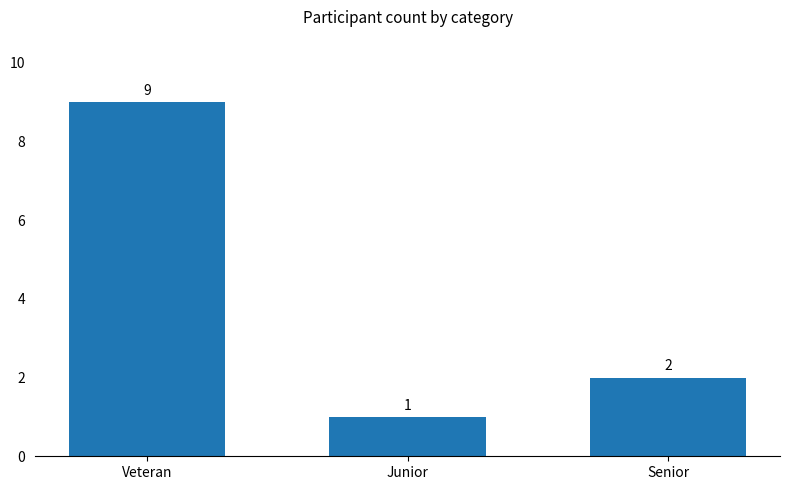

What is the sum of the values at Senior and Veteran?

11